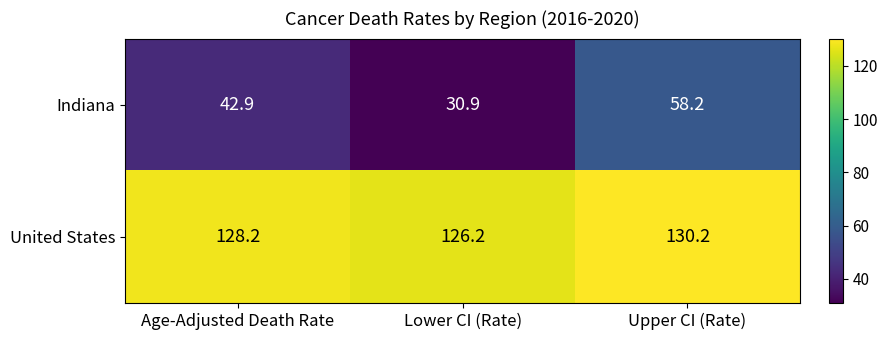

True or false: United States has a value of 126.2 at Lower CI (Rate).

True